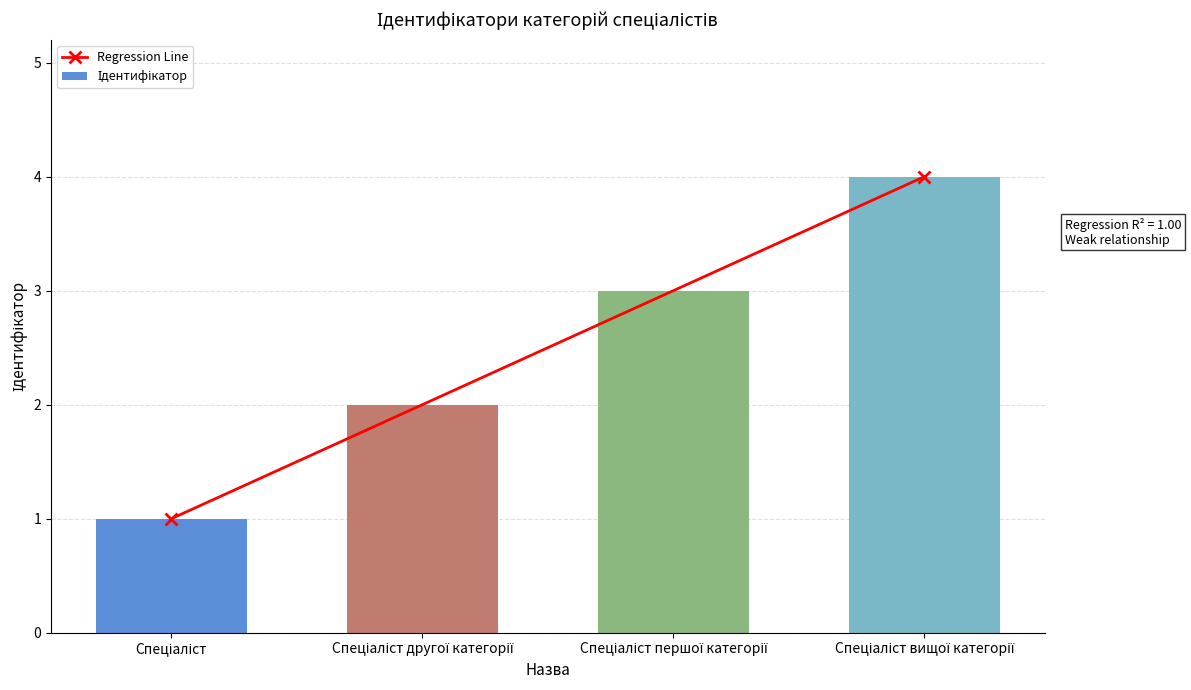

What is the difference between the maximum and minimum values?

3